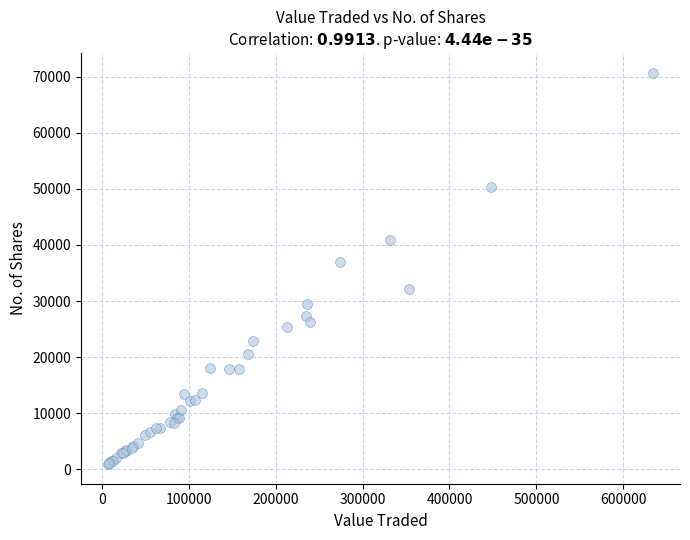

What Y value in the scatter plot is closest to 35796?

36930